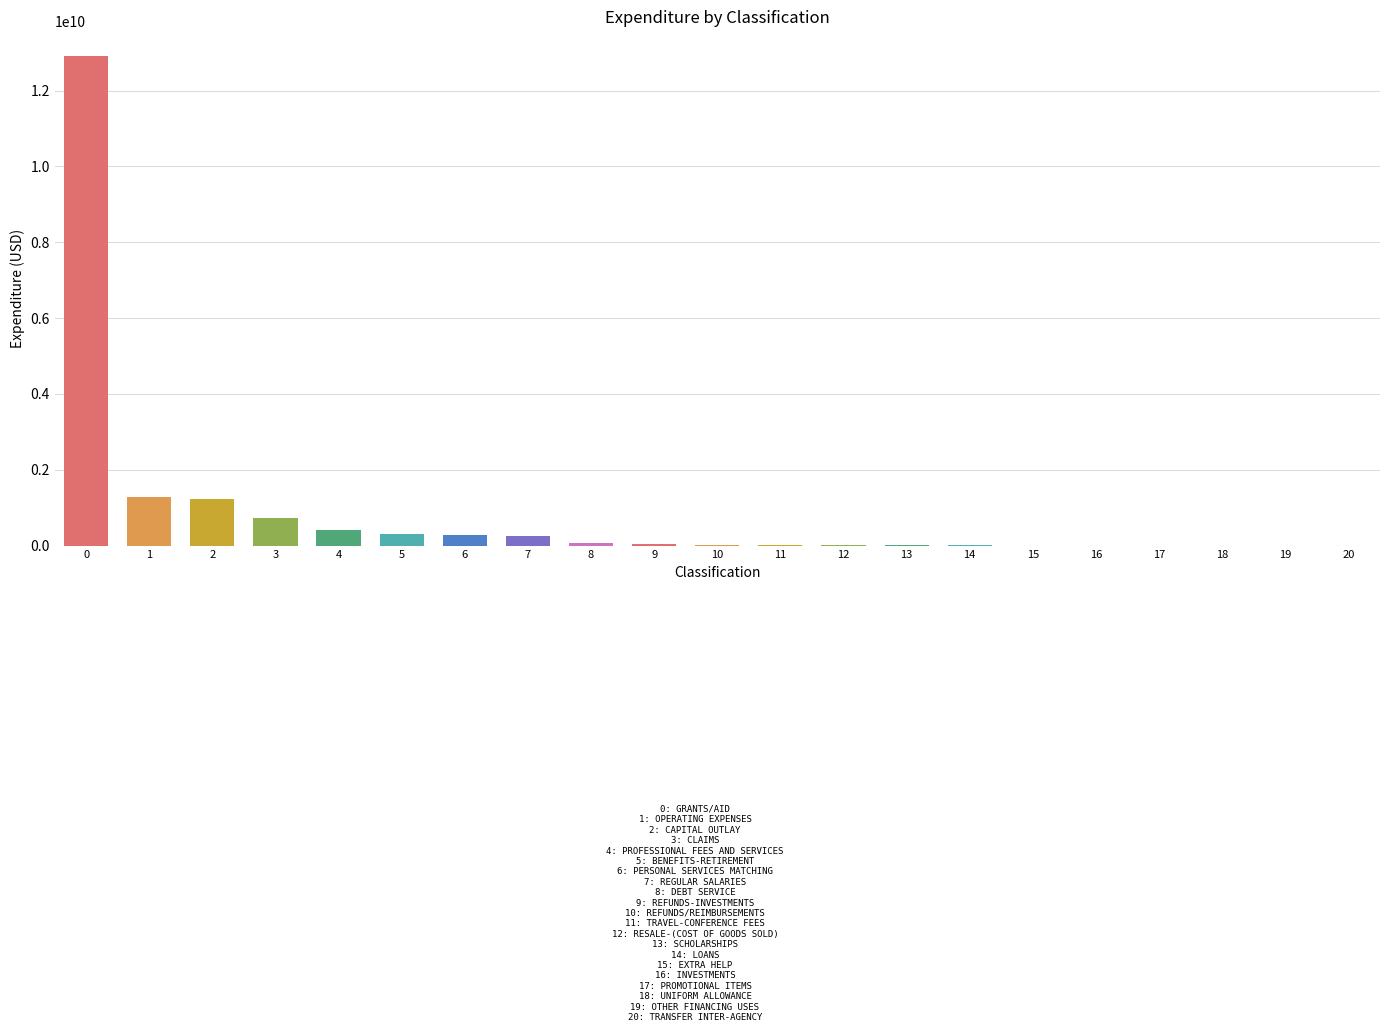

What is the sum of all values?

17552680204.5